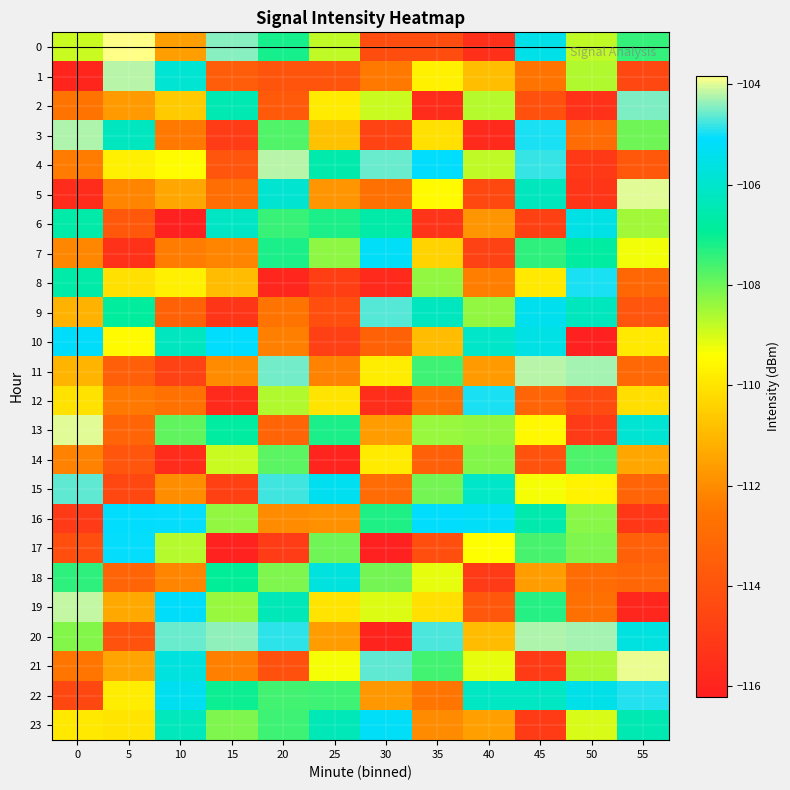

Between 25 and 50, which is larger?

50